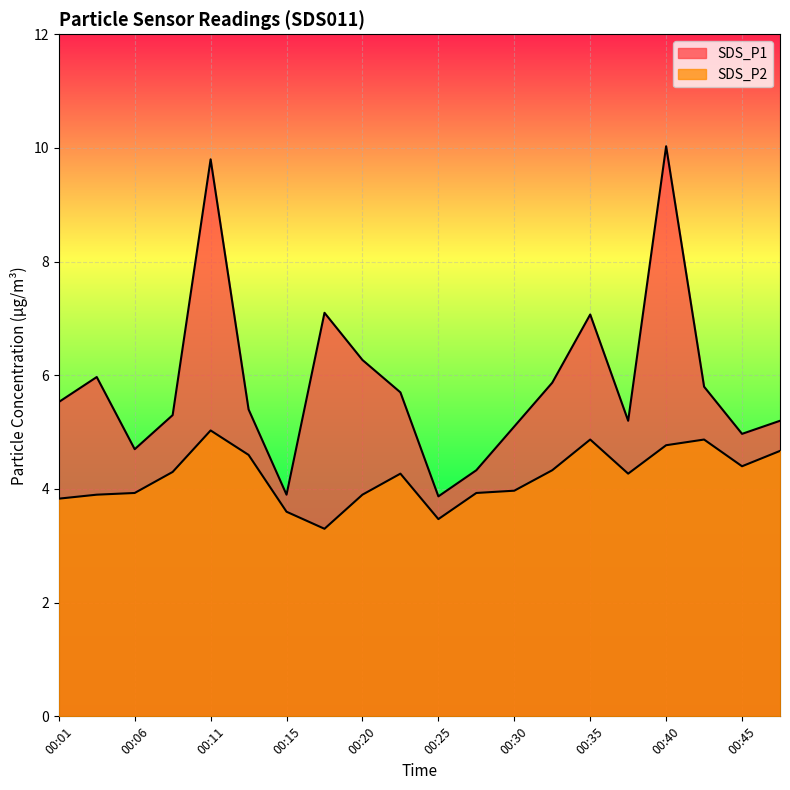

What is the difference between the highest and lowest values at 00:18?

3.8